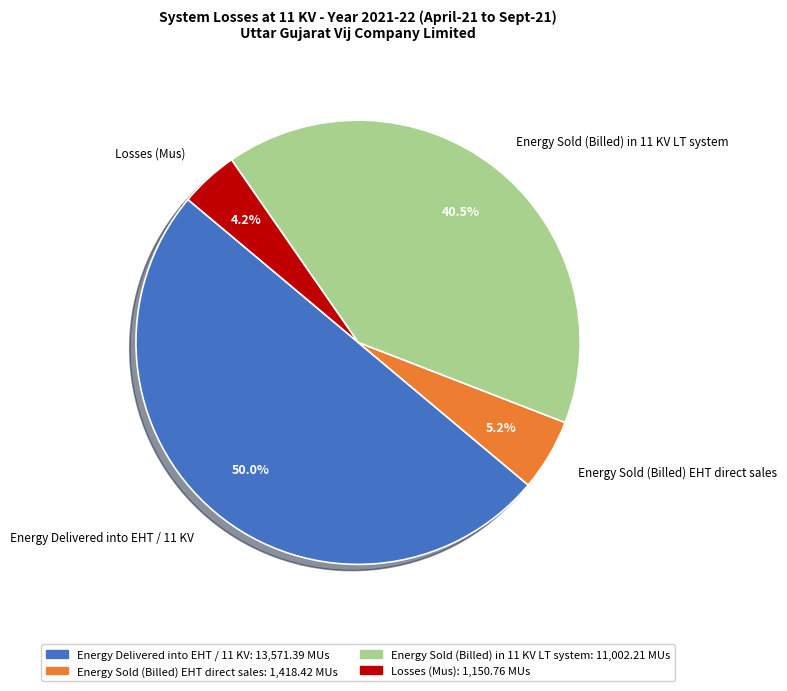

Which category has the biggest portion of the pie?

Energy Delivered into EHT / 11 KV